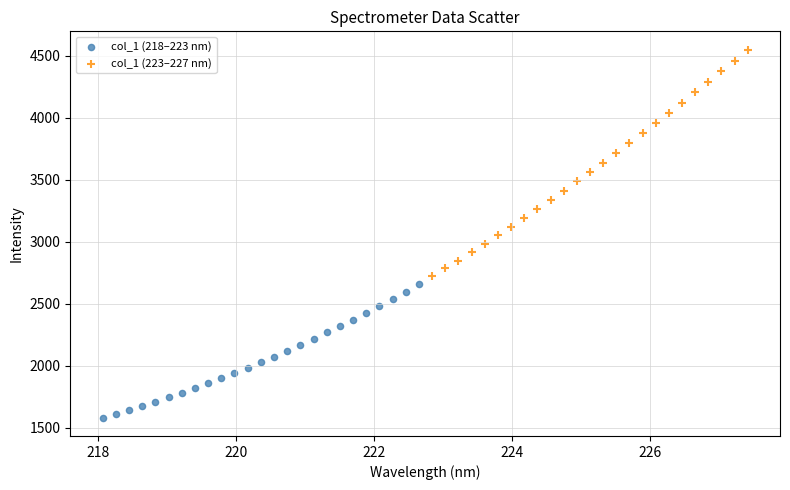

Which series reaches the maximum Y coordinate?

col_1 (223–227 nm)